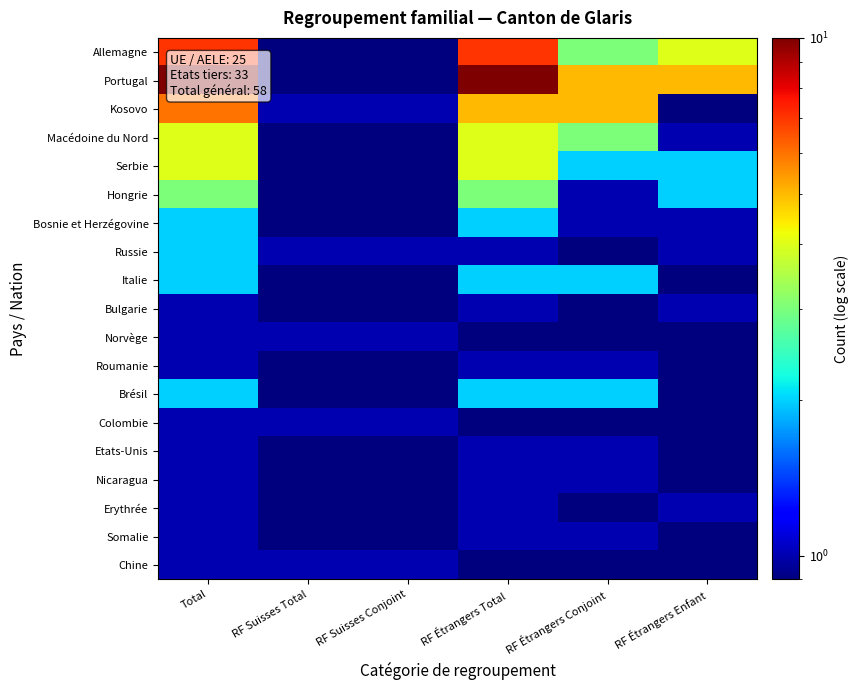

At RF Suisses Total, list the series in order from largest to smallest.

Kosovo, Russie, Norvège, Colombie, Chine, Allemagne, Portugal, Macédoine du Nord, Serbie, Hongrie, Bosnie et Herzégovine, Italie, Bulgarie, Roumanie, Brésil, Etats-Unis, Nicaragua, Erythrée, Somalie